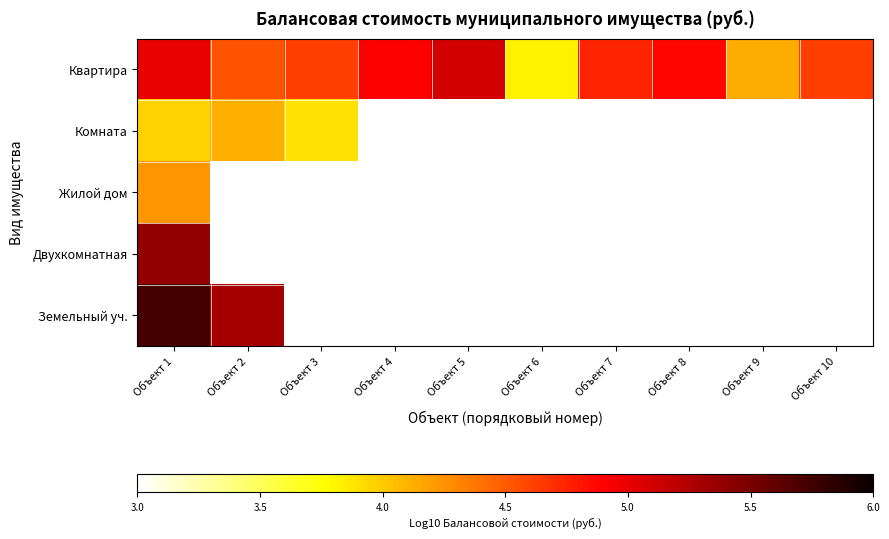

Which series has the largest range (max minus min)?

Квартира